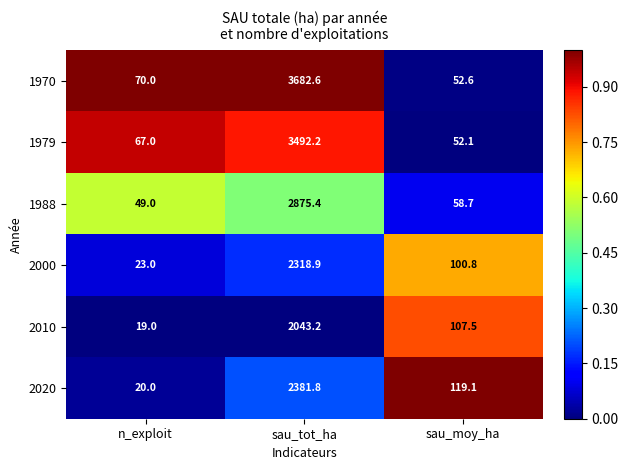

What is the difference between the second highest and minimum values in the 1979 series?

14.9